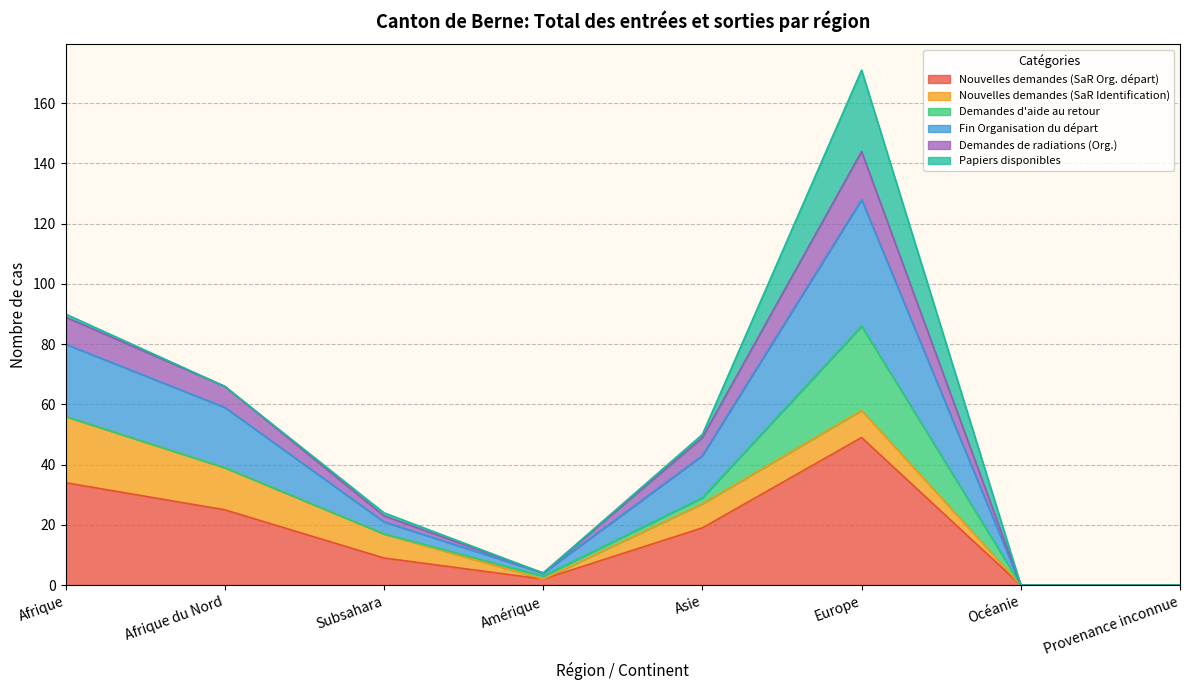

How many positive values does the Nouvelles demandes (SaR Org. départ) series have?

6